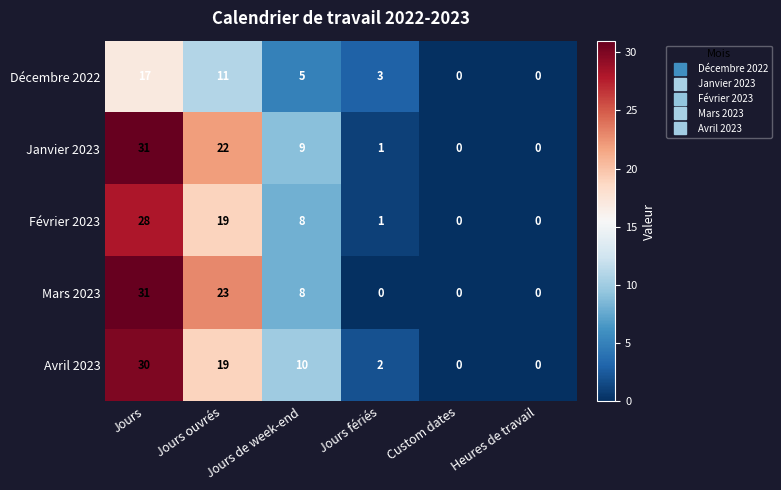

The Janvier 2023 series shows 38 at Jours ouvrés. True or false?

False